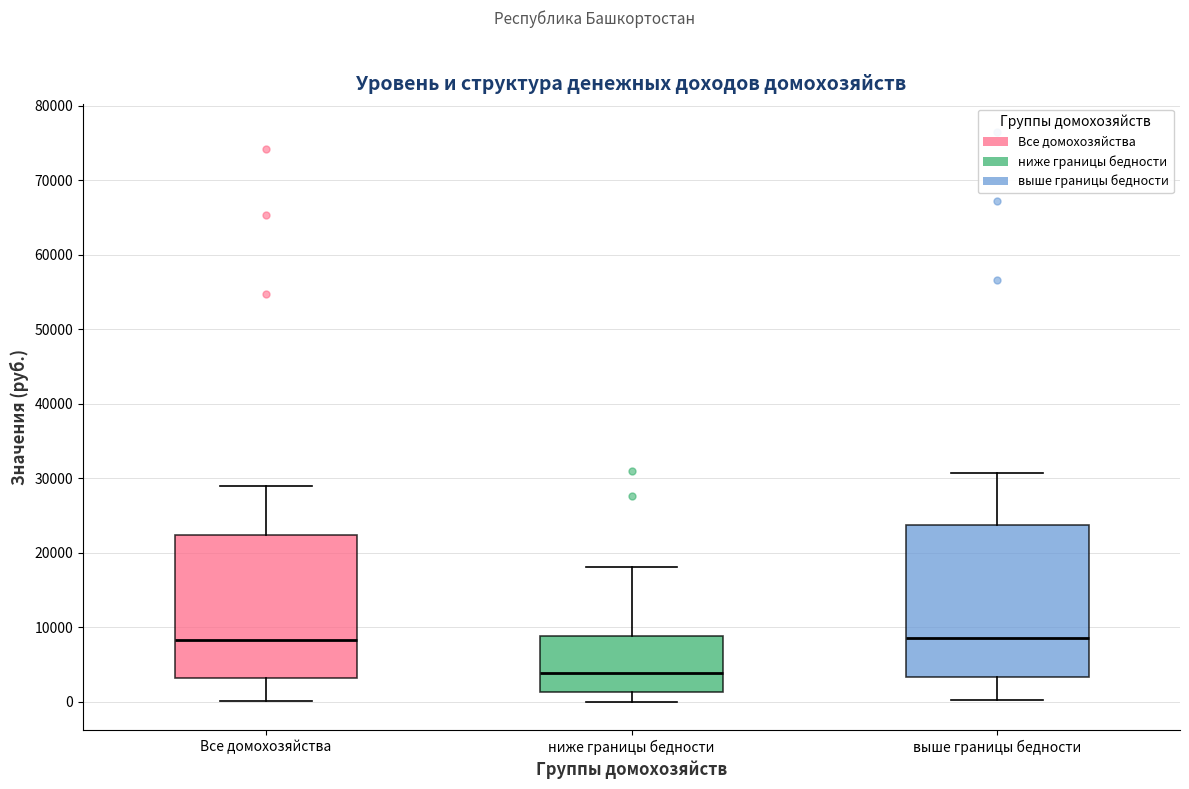

Reading left to right, transcribe this box plot: for each box, give where its median line is, the range the box spans, and where its two whiskers end, as read against the y-axis. The values are not printed on the chart, so give them approximately, as read against the axis.

Все домохозяйства: median 8000, box 3000 to 22000, whiskers 0 to 29000
ниже границы бедности: median 4000, box 1000 to 9000, whiskers 0 to 18000
выше границы бедности: median 9000, box 3000 to 24000, whiskers 0 to 31000